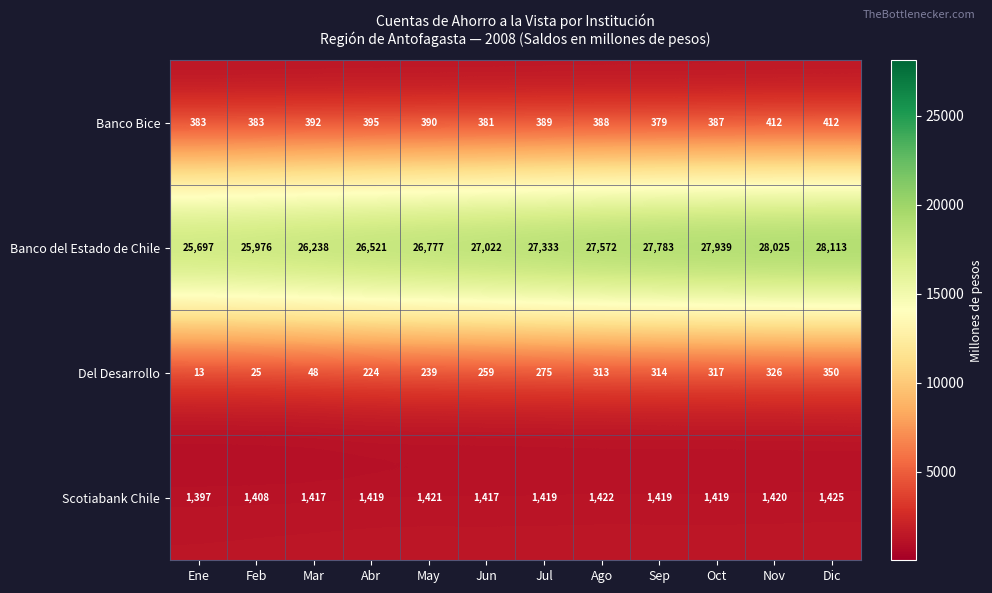

What is the approximate value of Del Desarrollo at Ene, to the nearest 5?

15